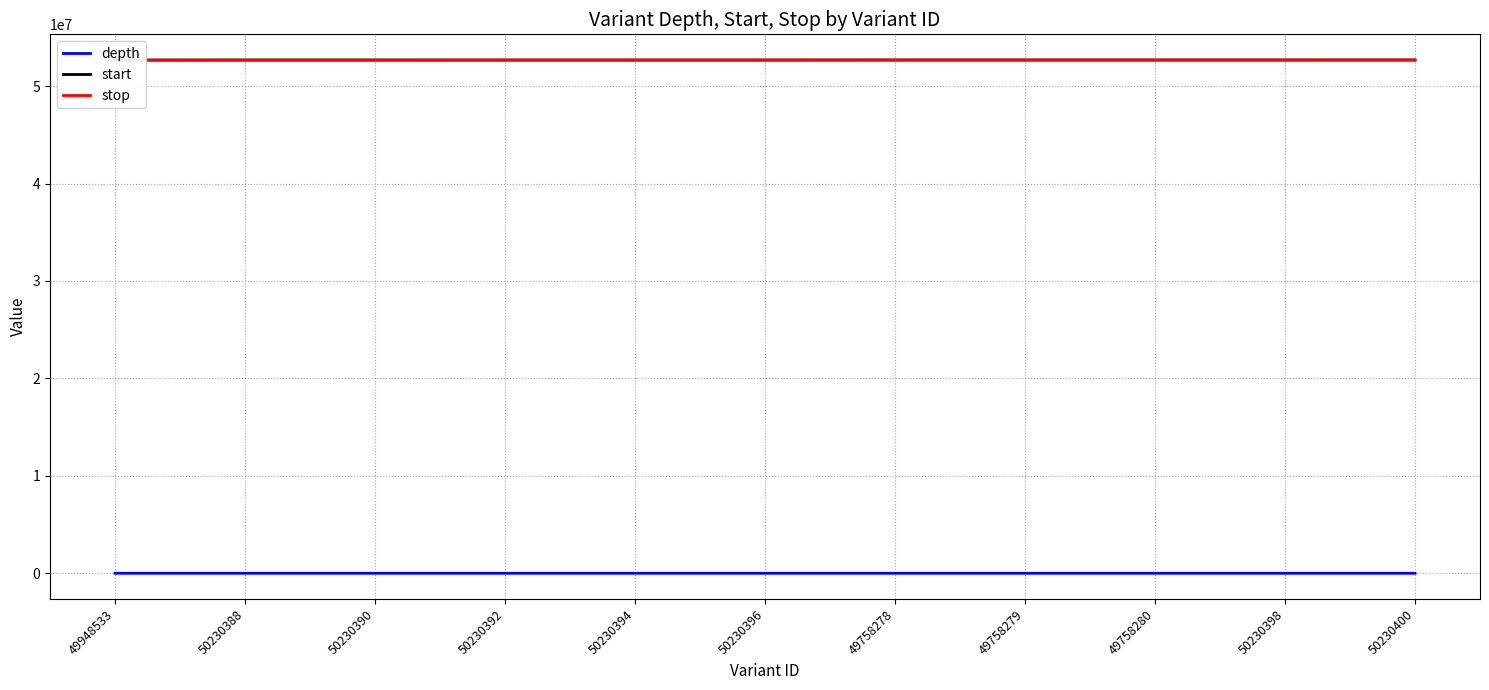

Count the number of data series in this chart.

3